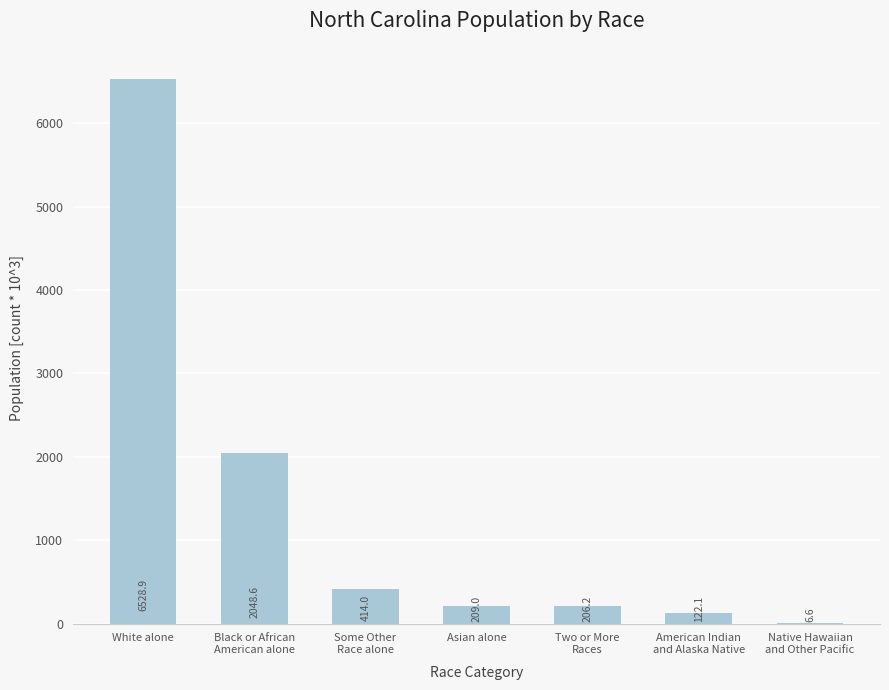

What is the change in value from Some Other
Race alone to Asian alone?

-205.1